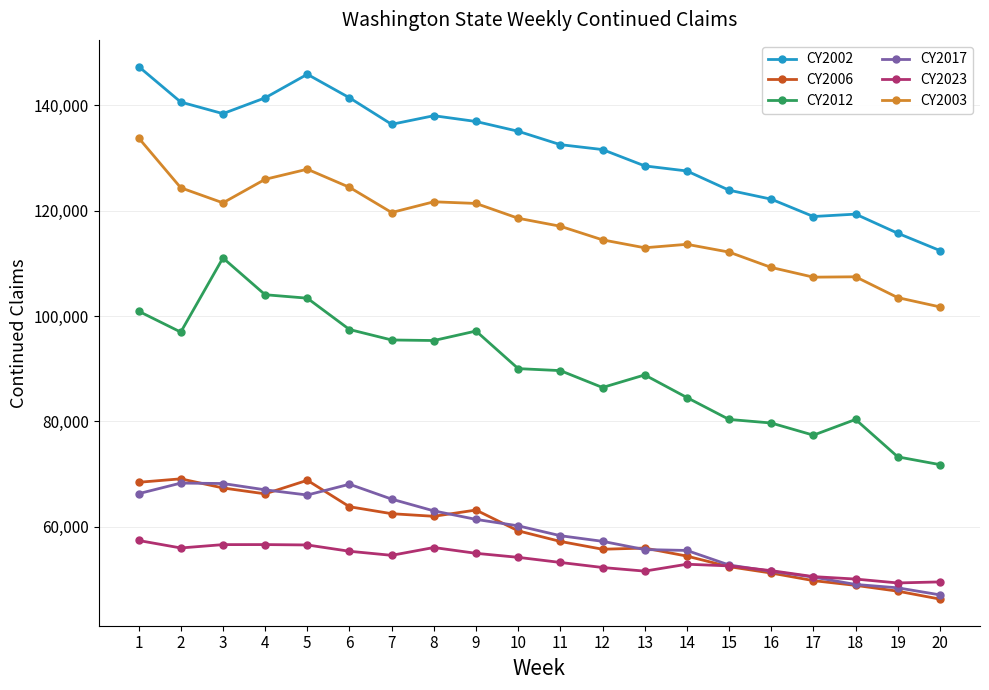

What is the difference between the highest and lowest values at 19?

67887